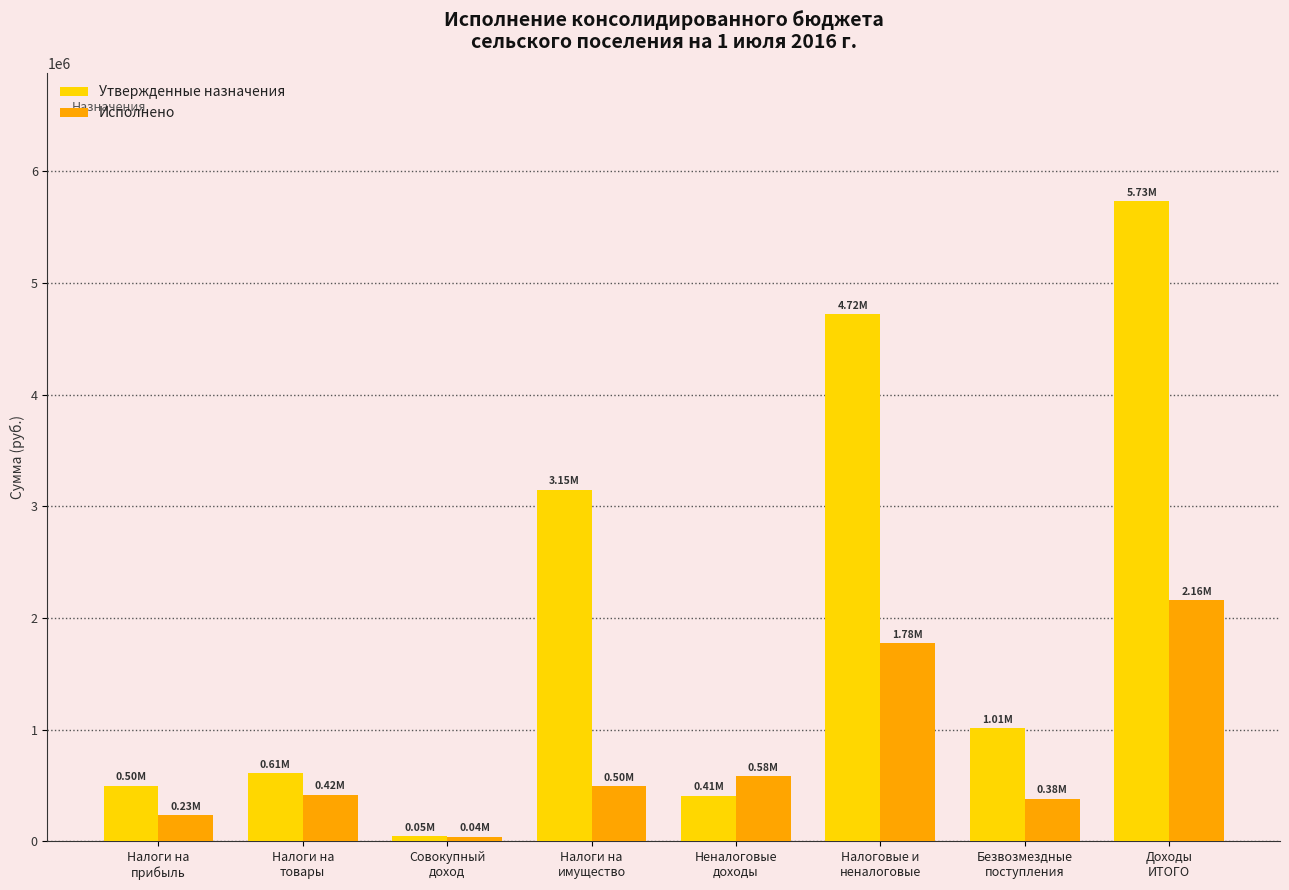

Is it true that Исполнено equals 419418.3 at Налоги на
товары?

True